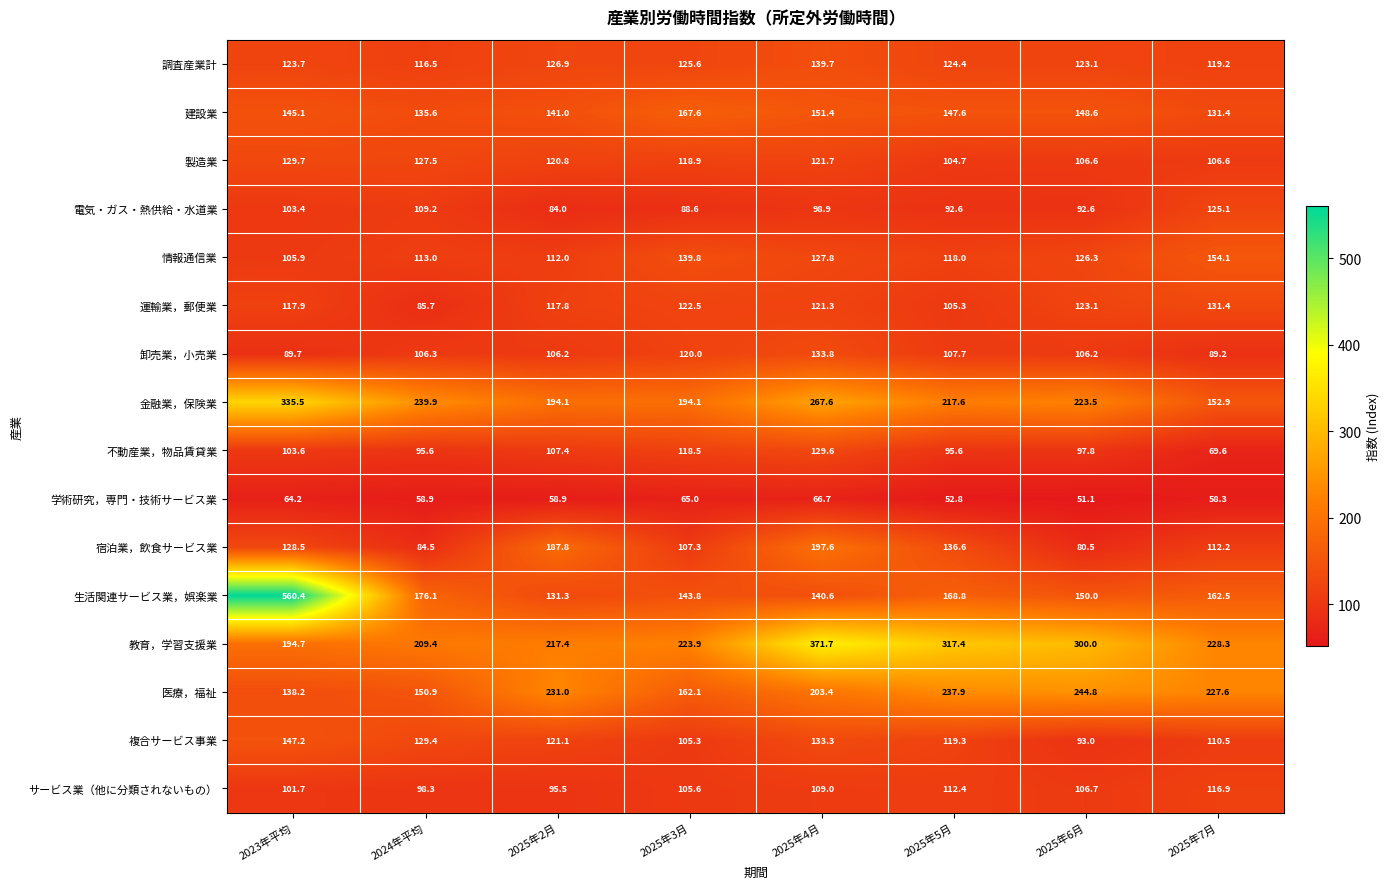

What is the average value of the 不動産業，物品賃貸業 series?

102.2